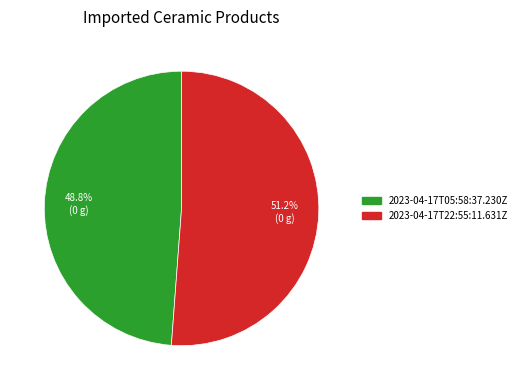

Combined, do 2023-04-17T22:55:11.631Z and 2023-04-17T05:58:37.230Z account for over 50%?

Yes